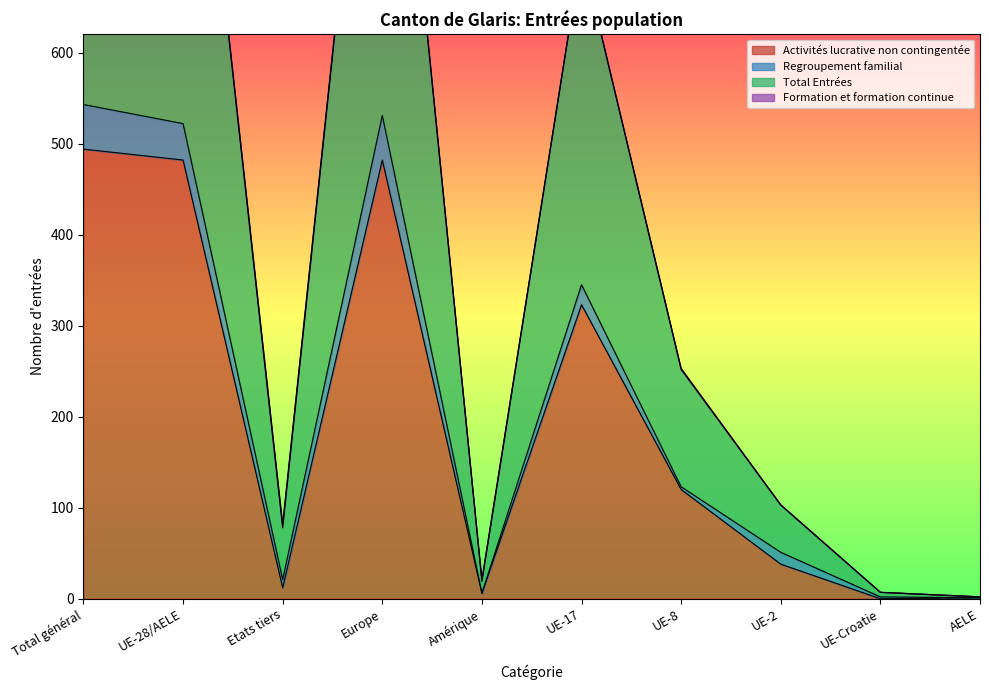

The value of Total Entrées at Amérique is 21. True or false?

False